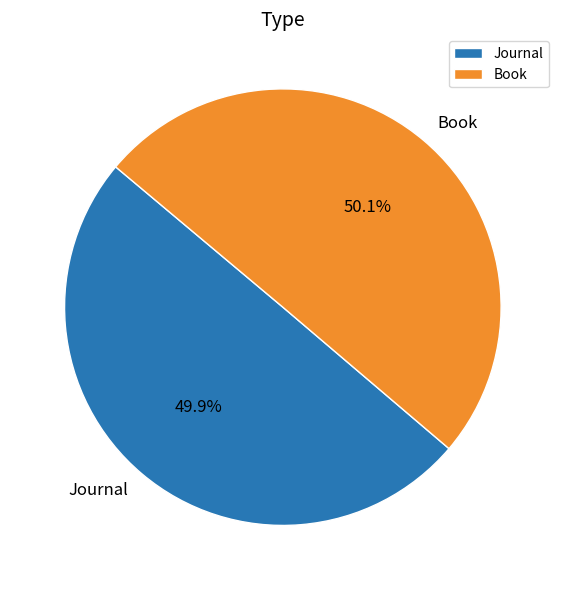

What is the ratio of the value at Journal to the value at Book?

1.0